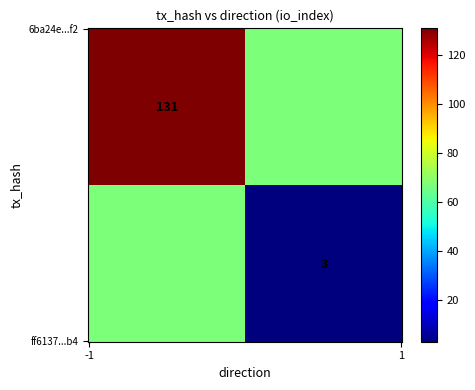

Reading left to right, transcribe all the data shown in this chart.

6ba24e804cef8ea1e20e63e76b12863d940f5f2: -1	131
ff6137c232e049918b24ad6fb8021b4e7b7f7b4: 1	3